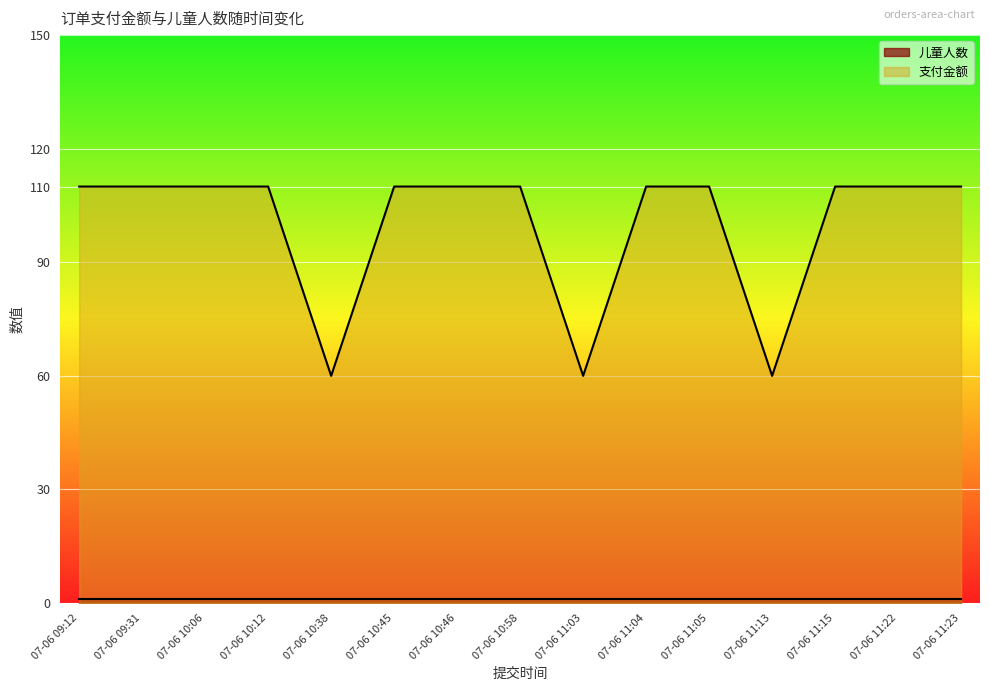

What position from the right is 07-06 11:03?

7